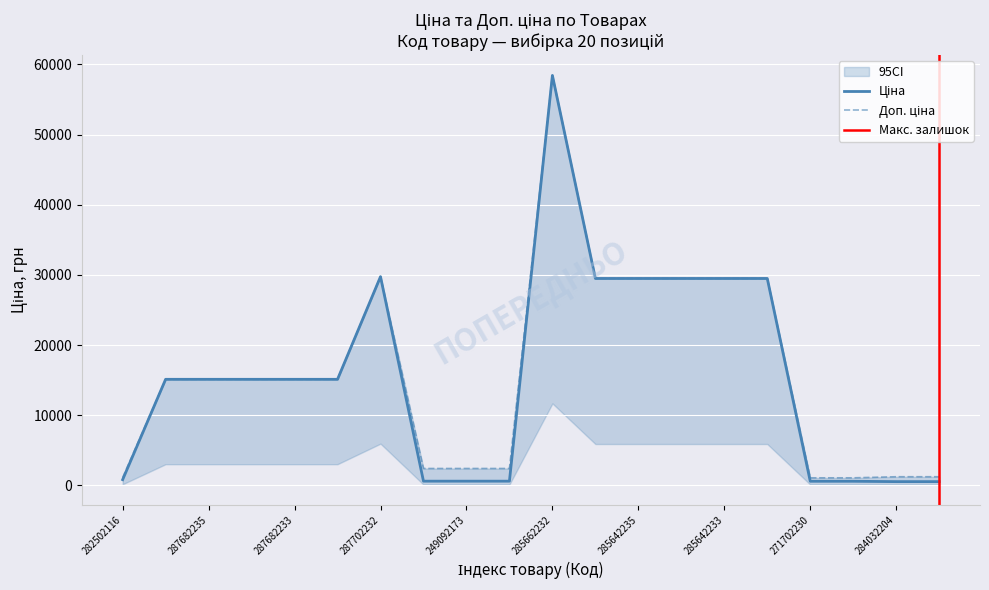

At which category does Доп. ціна reach its first local peak?

287702232